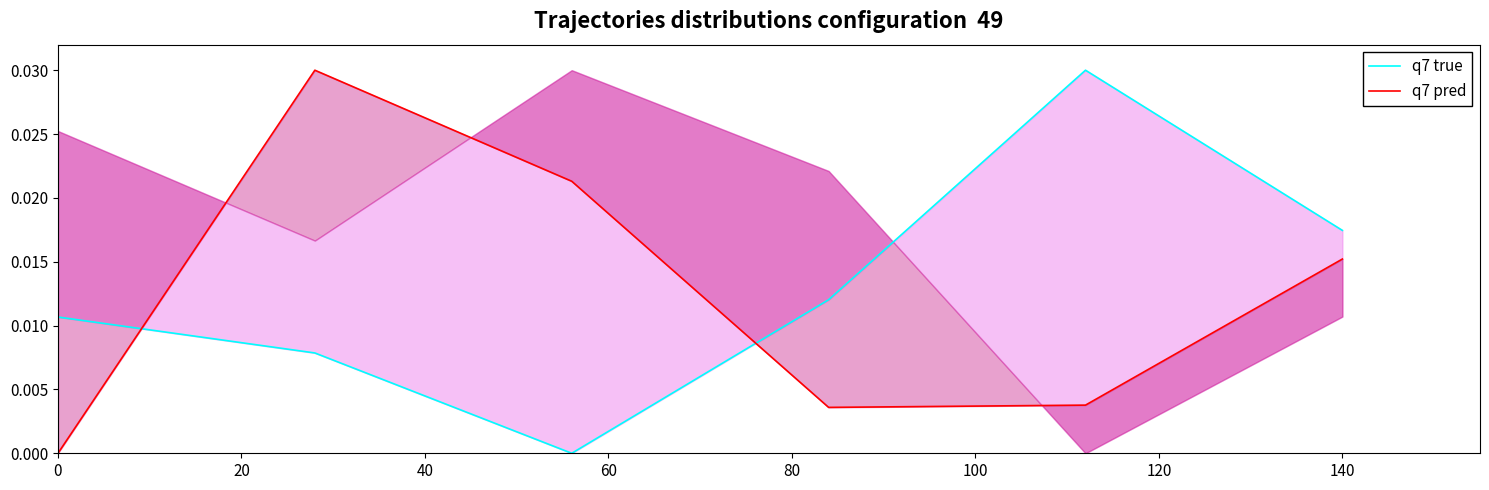

True or false: q7 true and q7 pred intersect in this chart.

True